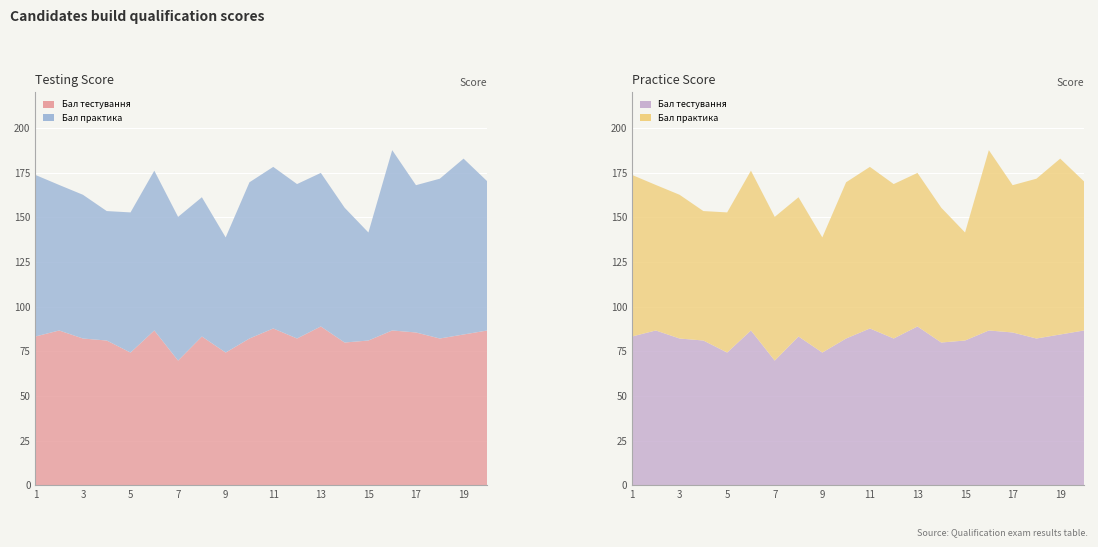

Reading right to left, extract all data points from this chart.

Бал тестування: 86.6	84.4	82.1	85.5	86.6	81.0	79.9	88.9	82.1	87.8	82.1	74.2	83.2	69.8	86.6	74.2	81.0	82.1	86.6	83.2
Бал практика: 83.5	98.5	89.5	82.5	101.0	60.5	75.5	86.0	86.5	90.5	87.5	64.5	78.0	80.5	89.5	78.5	72.5	80.5	81.5	90.5